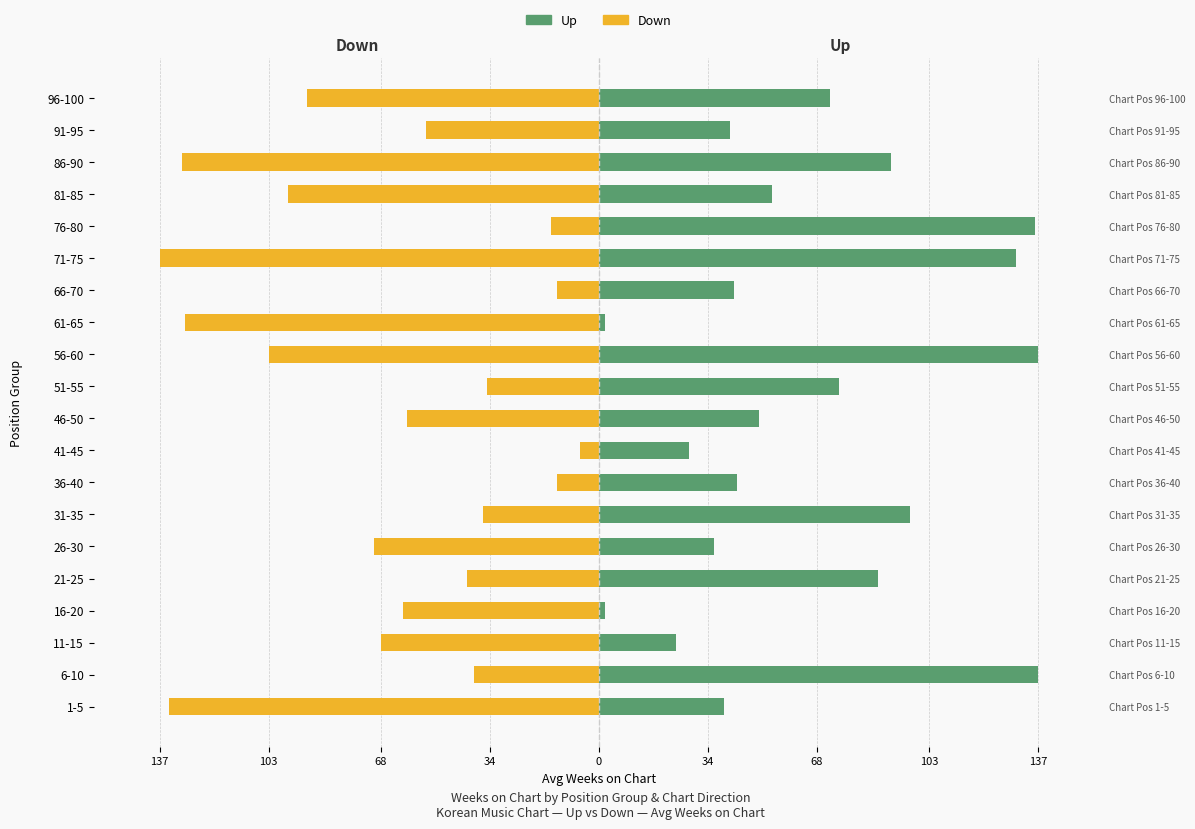

What is the value of the Up bar at the 15th from the left?

130